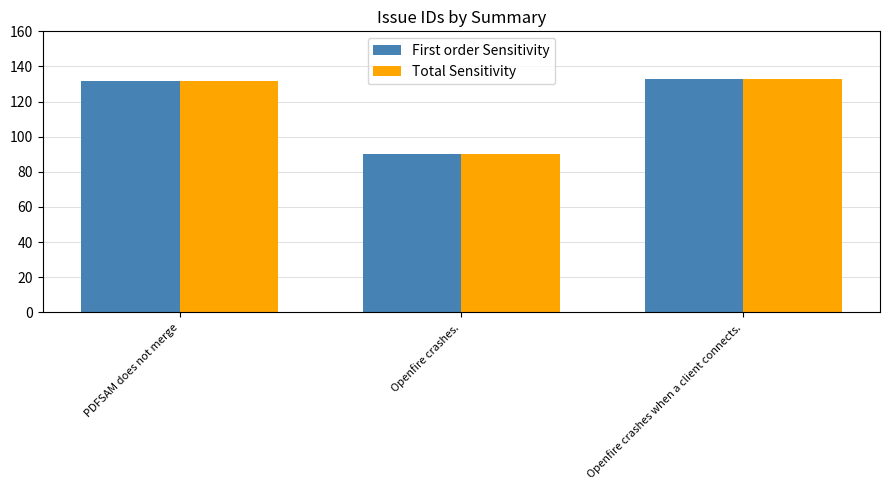

At how many categories does at least one series exceed 106?

2